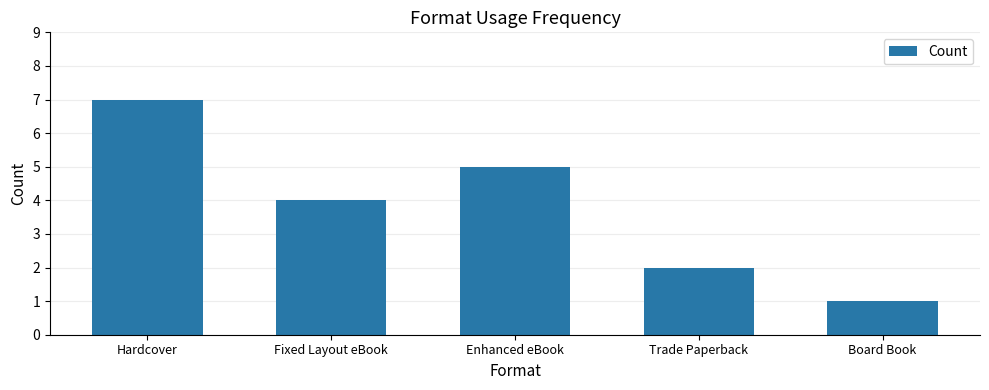

How many data points are less than 4?

2